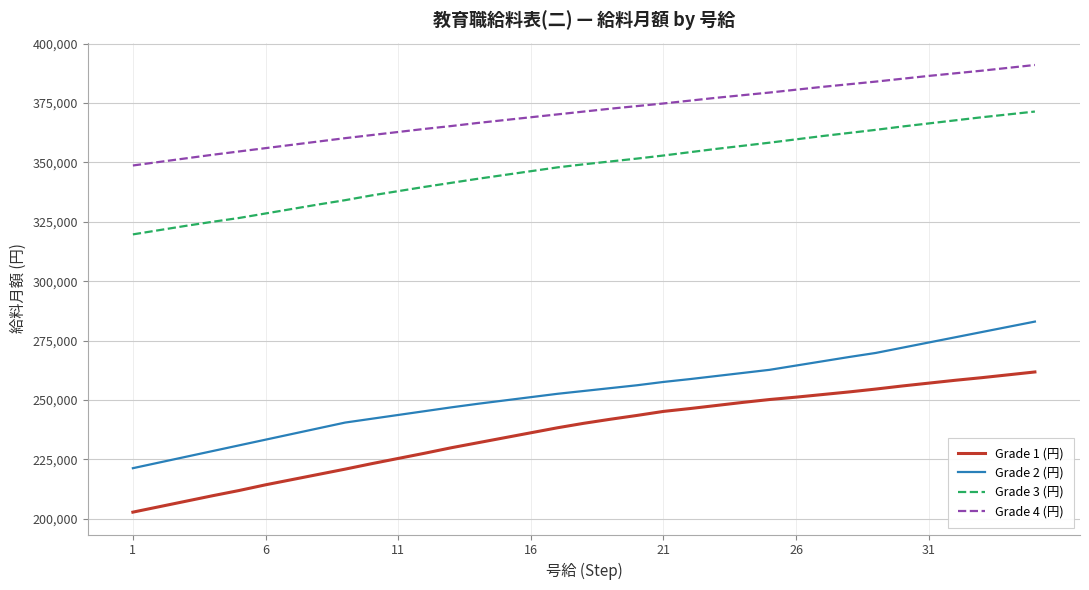

What is the average value of the Grade 3 (円) series?

347560